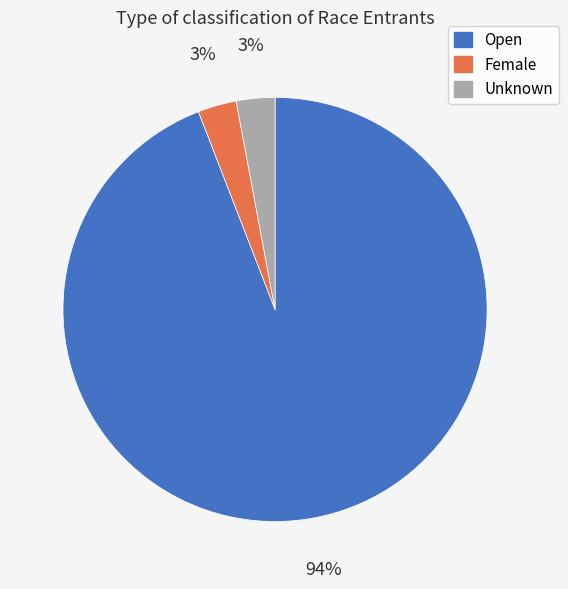

To the nearest percent, what is the difference between the Open and Female slice percentages?

91%